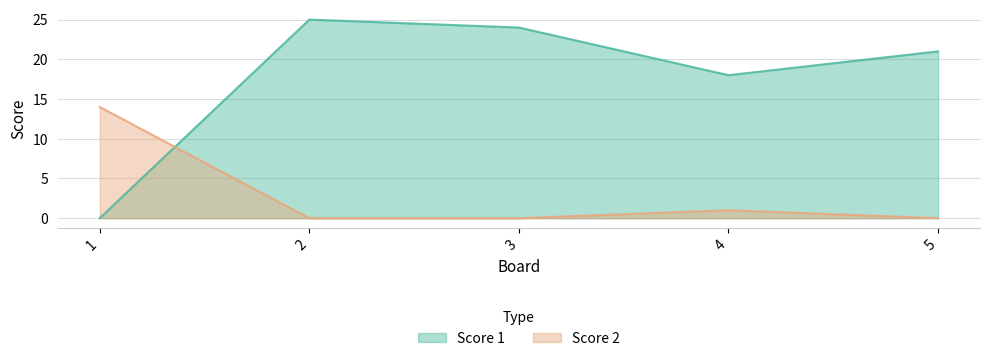

Is it true that Score 2 equals 0 at 5?

True